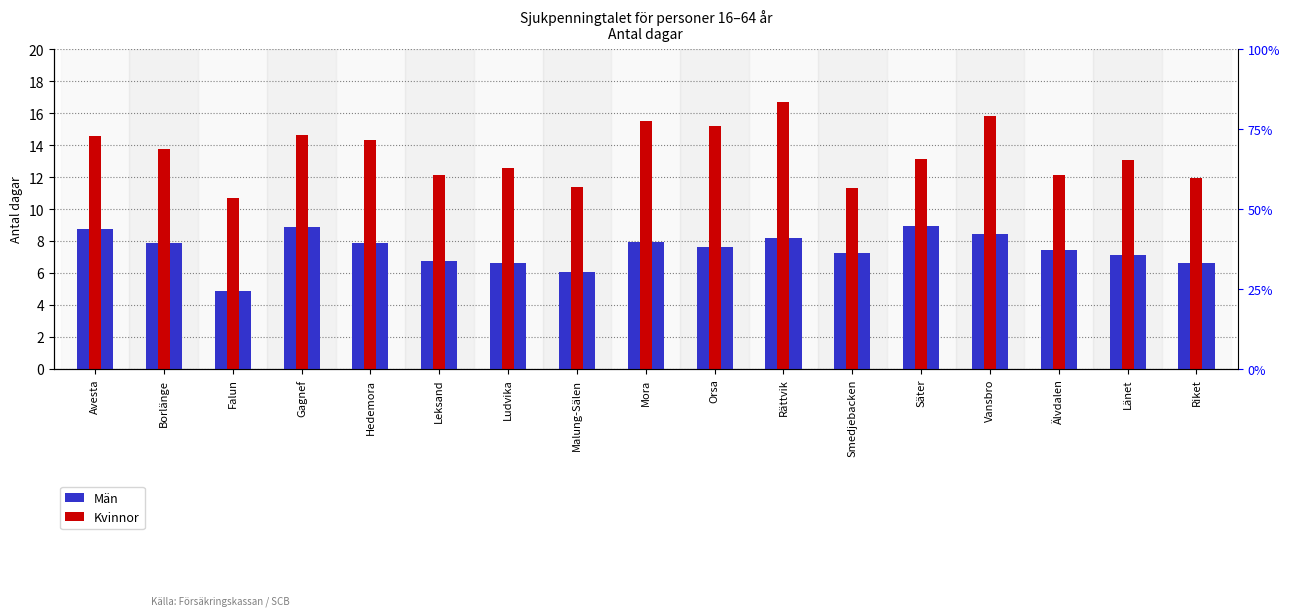

Is the value of Kvinnor at Ludvika greater than the value of Män at Orsa?

Yes